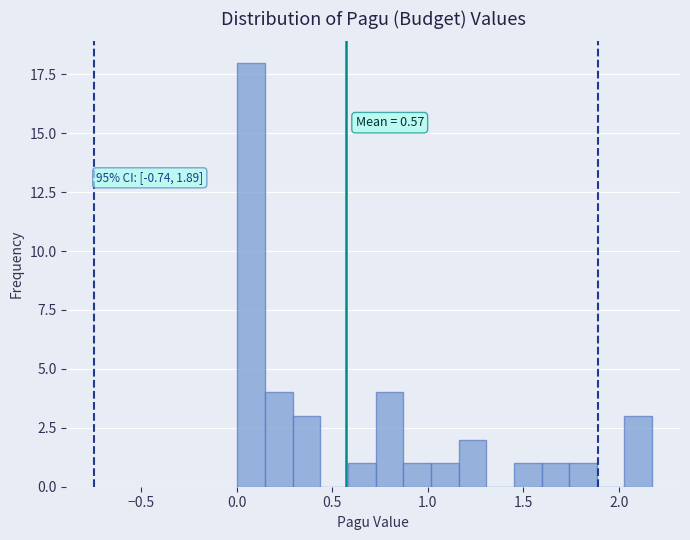

Read against the x-axis, roughly where is the centre of the tallest bar?

0.10